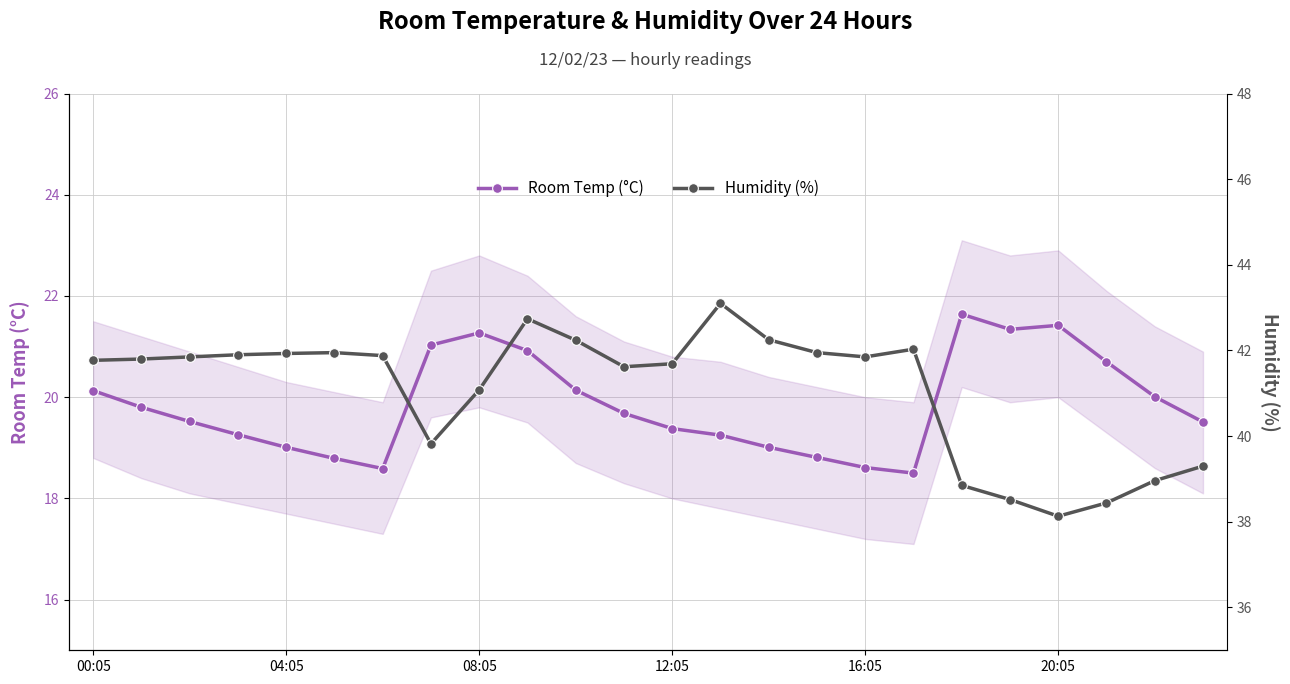

Where is the first local maximum for Room Temp (°C)?

08:05